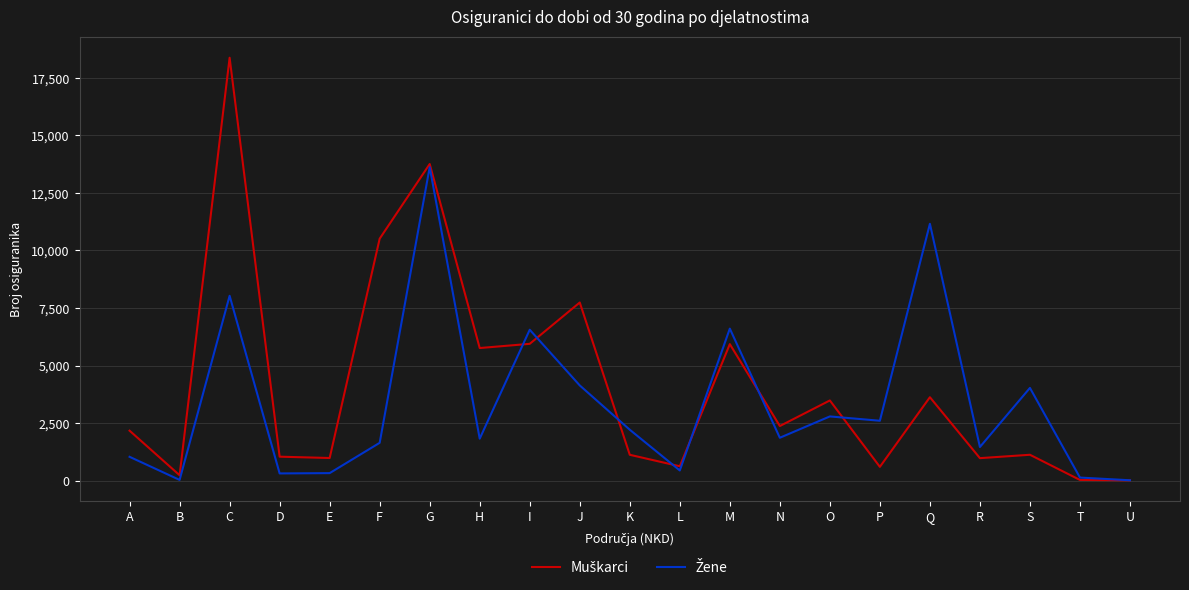

Which label corresponds to the largest value in the chart?

C